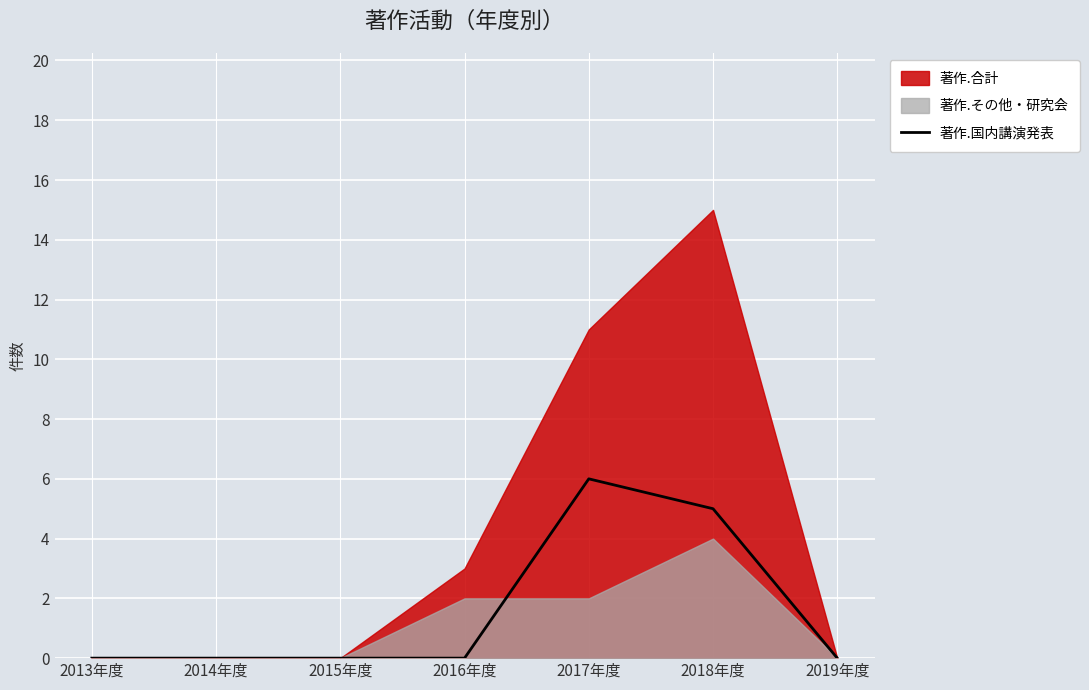

The chart shows a value of -4 at 2013年度. True or false?

False